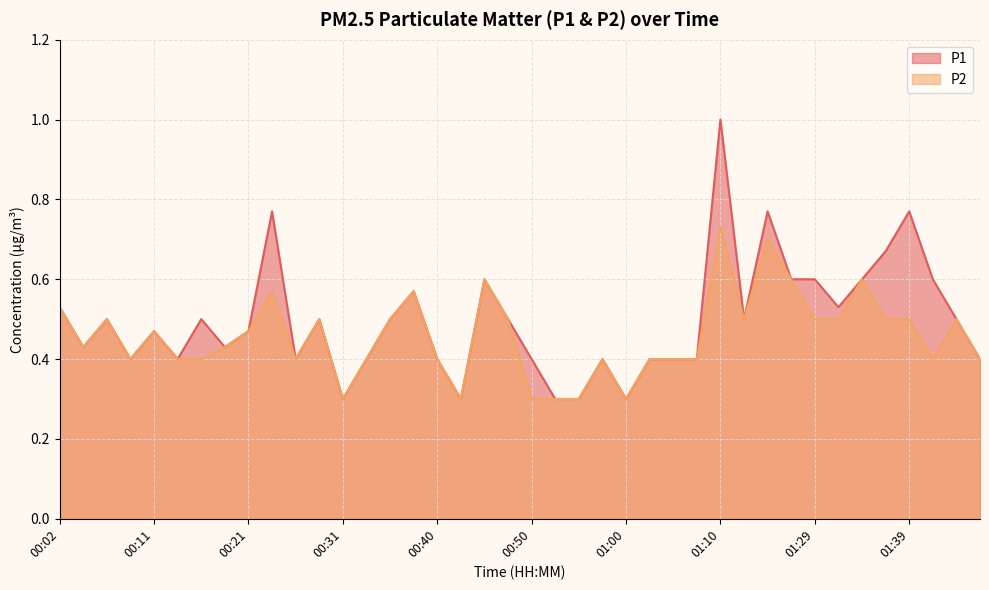

At how many categories does at least one series exceed 0?

40